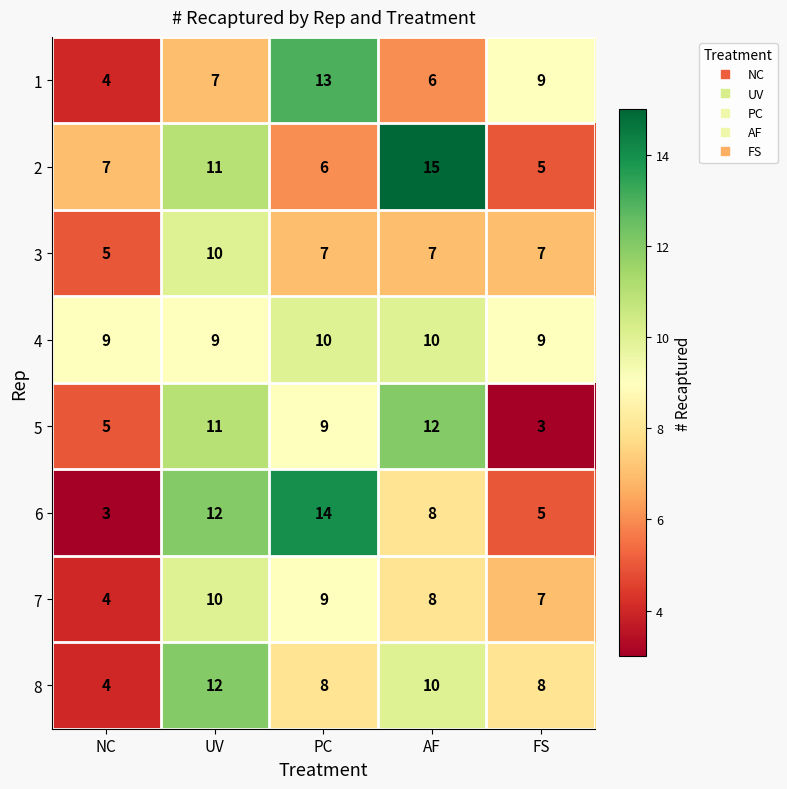

What is the smallest value displayed?

3